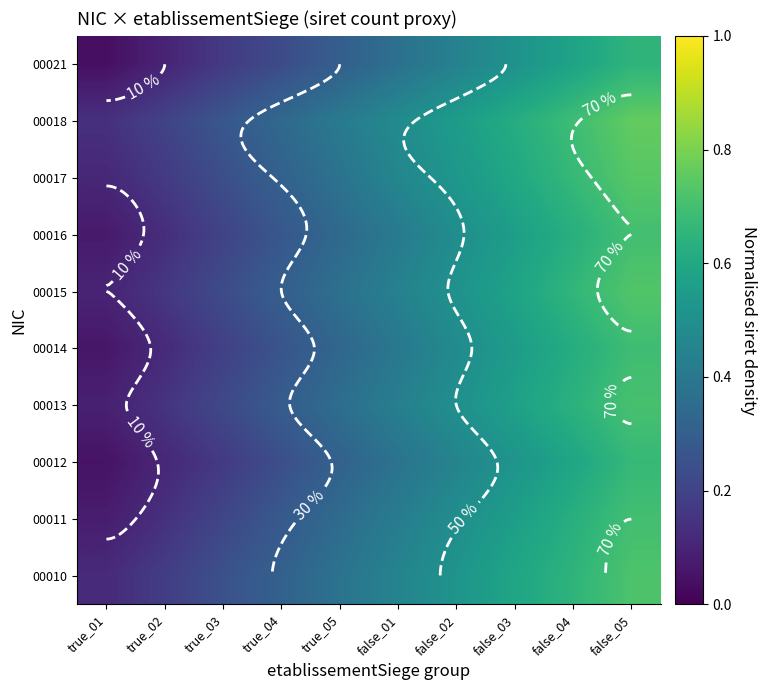

At how many categories does at least one series exceed 0?

10